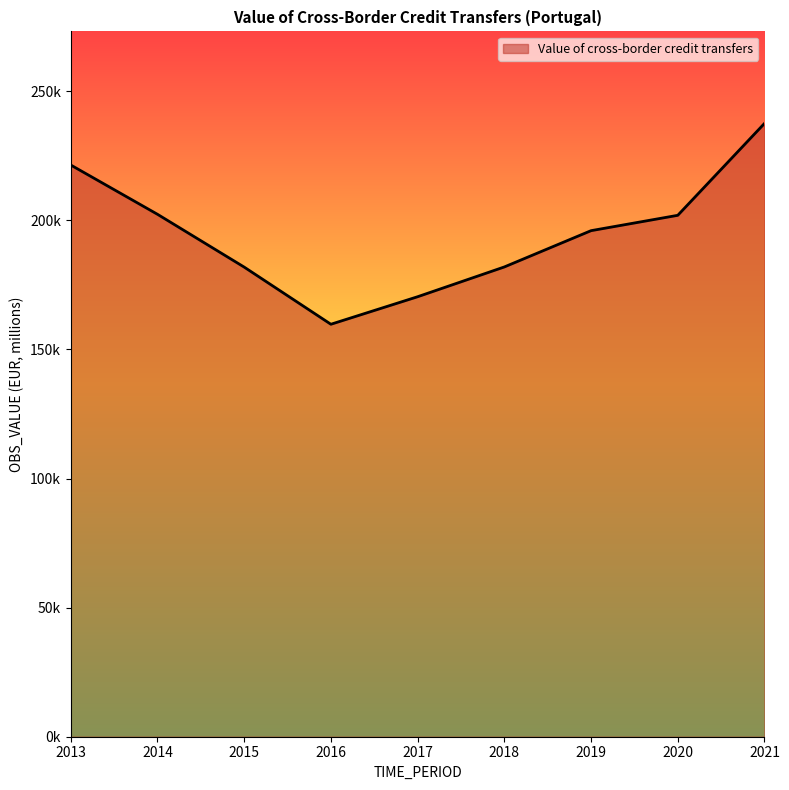

The chart shows a value of 202328.7 at 2014. True or false?

True